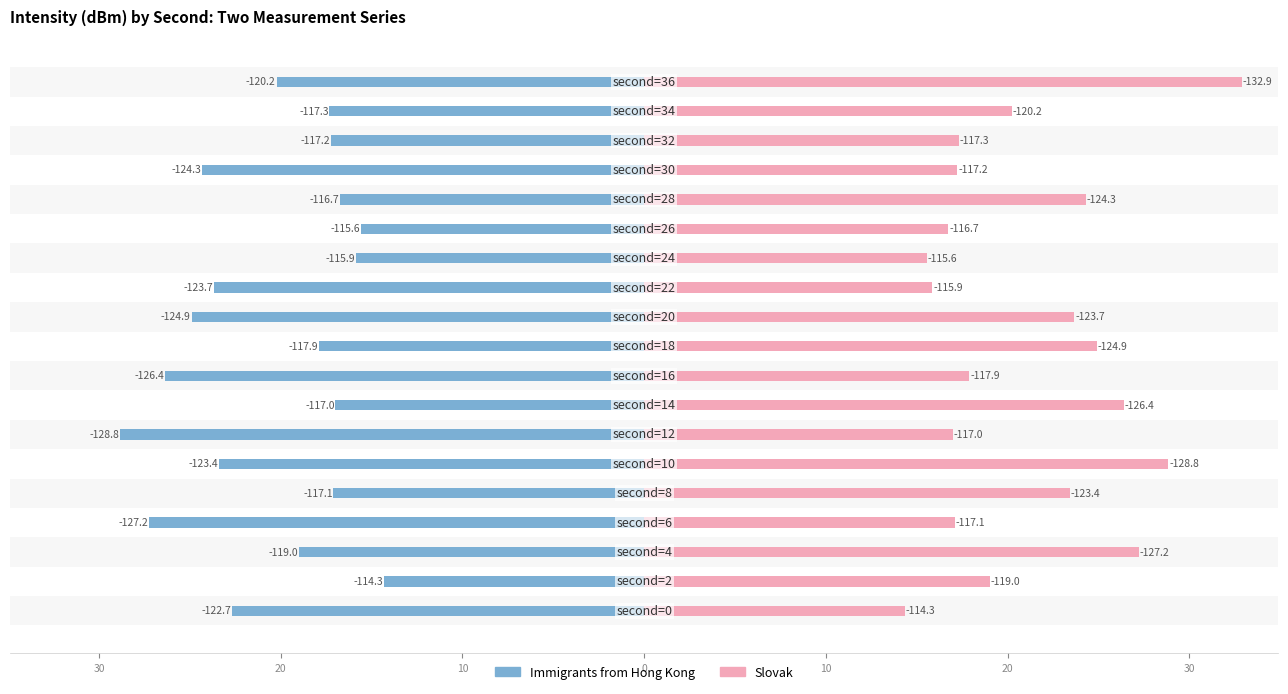

How many groups of bars are there?

19